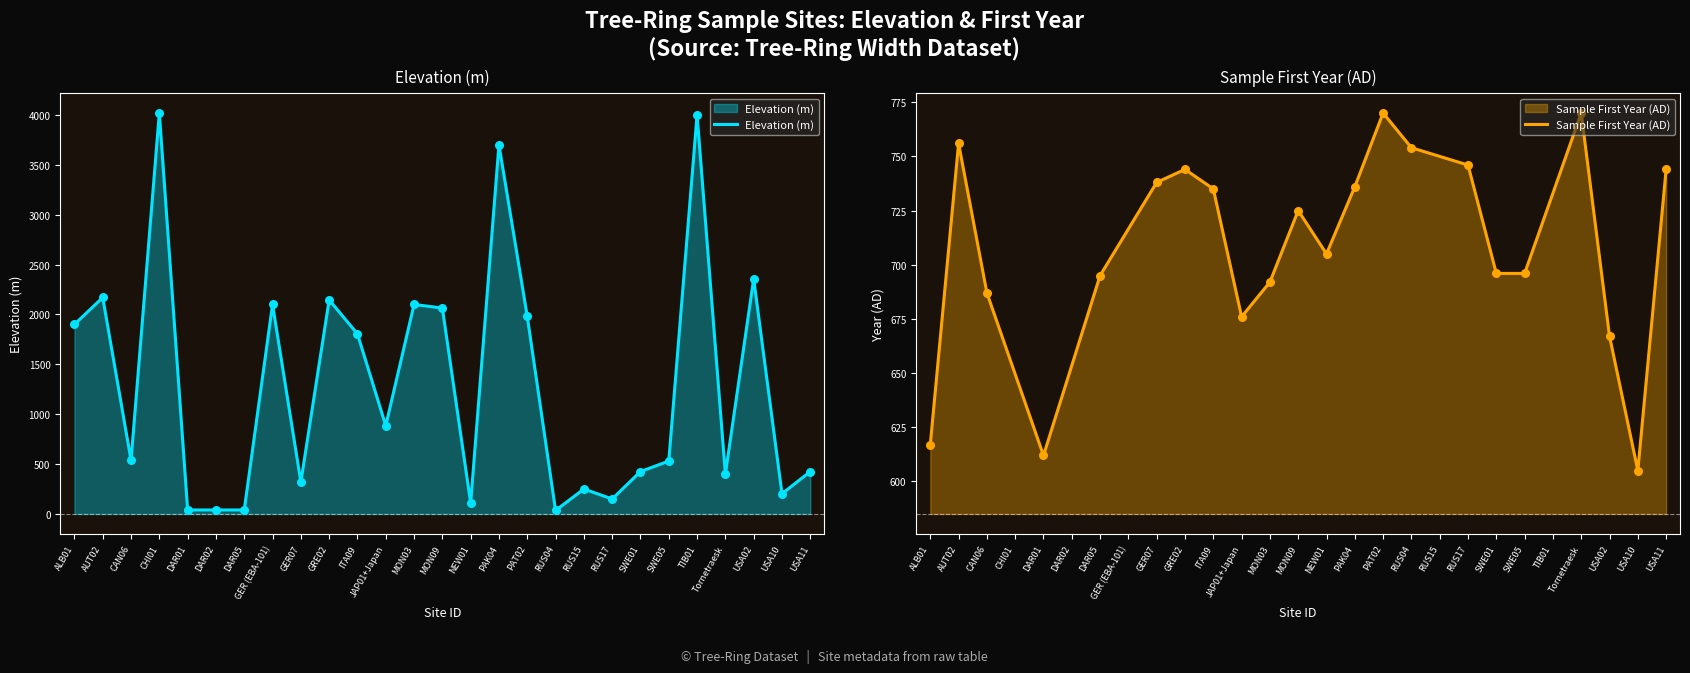

The value of Elevation (m) at ALB01 is 1307. True or false?

False